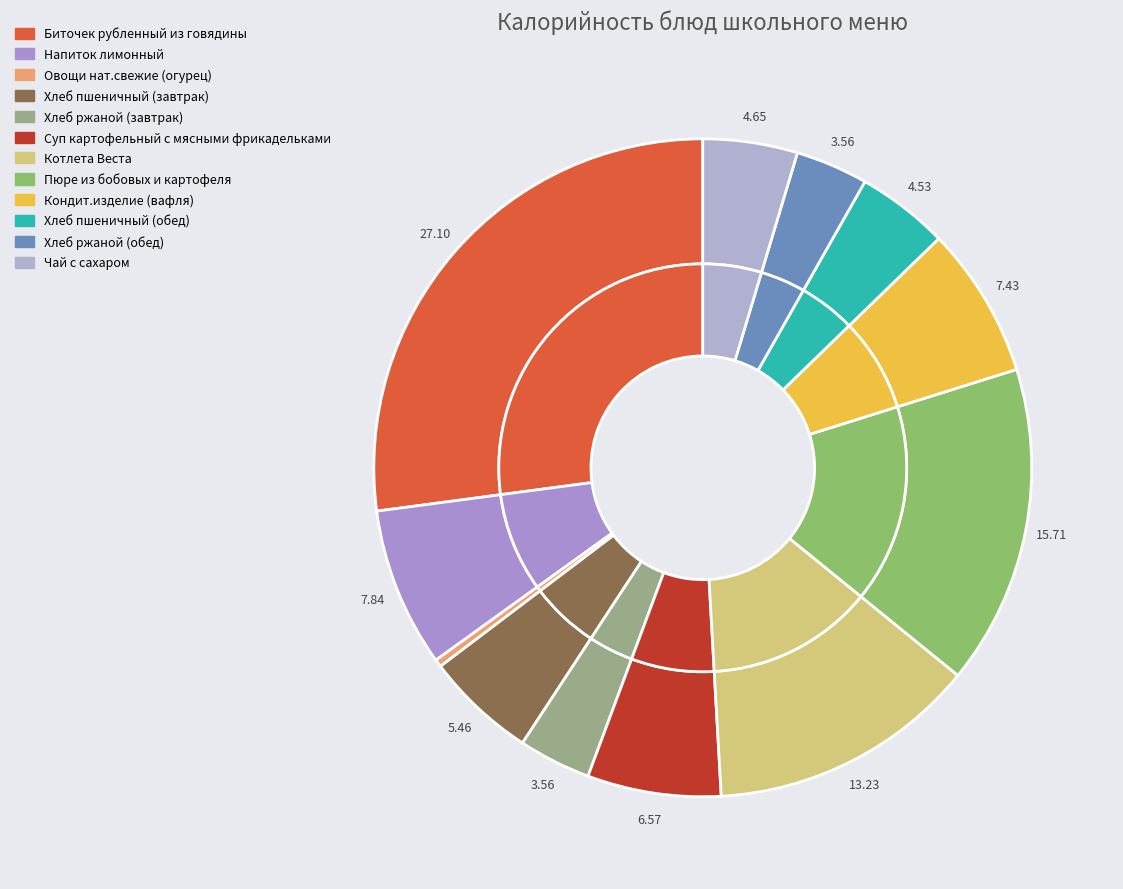

To the nearest percent, what is the average slice percentage?

8%